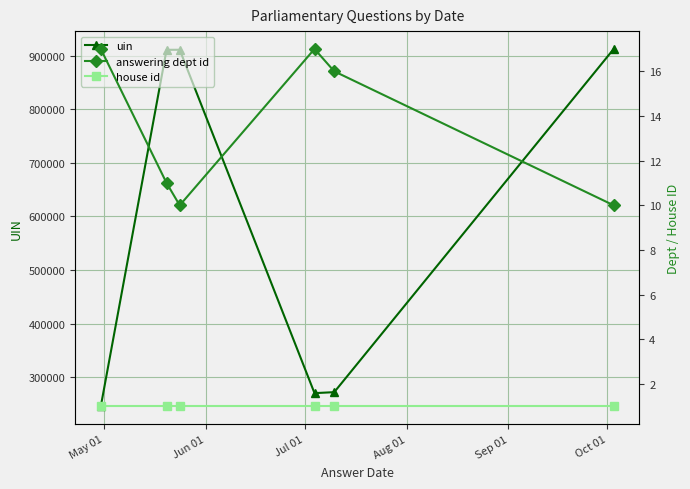

What is the maximum value for uin?

912546